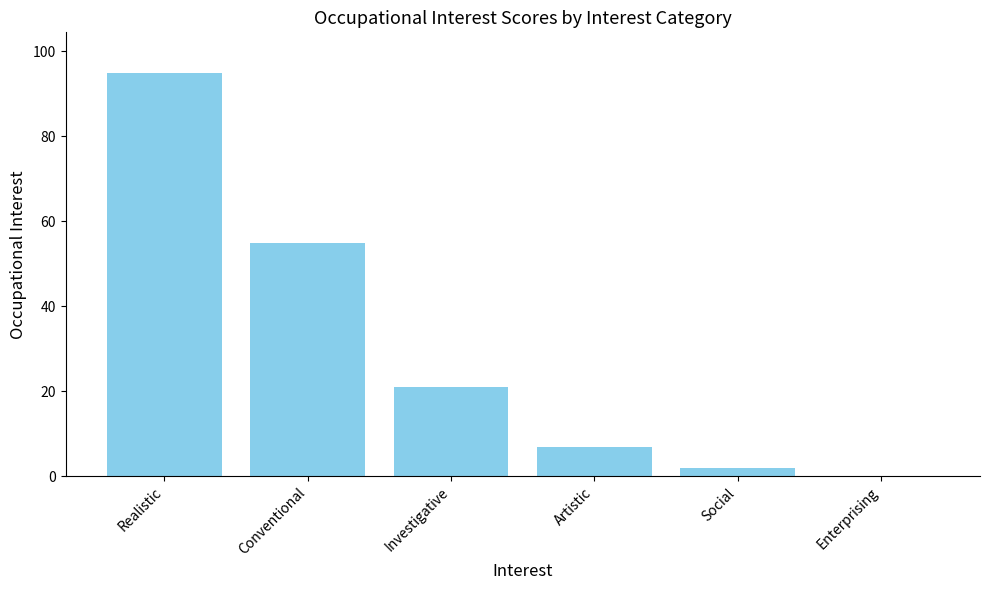

What is the ratio of the value at Investigative to the value at Conventional?

0.4